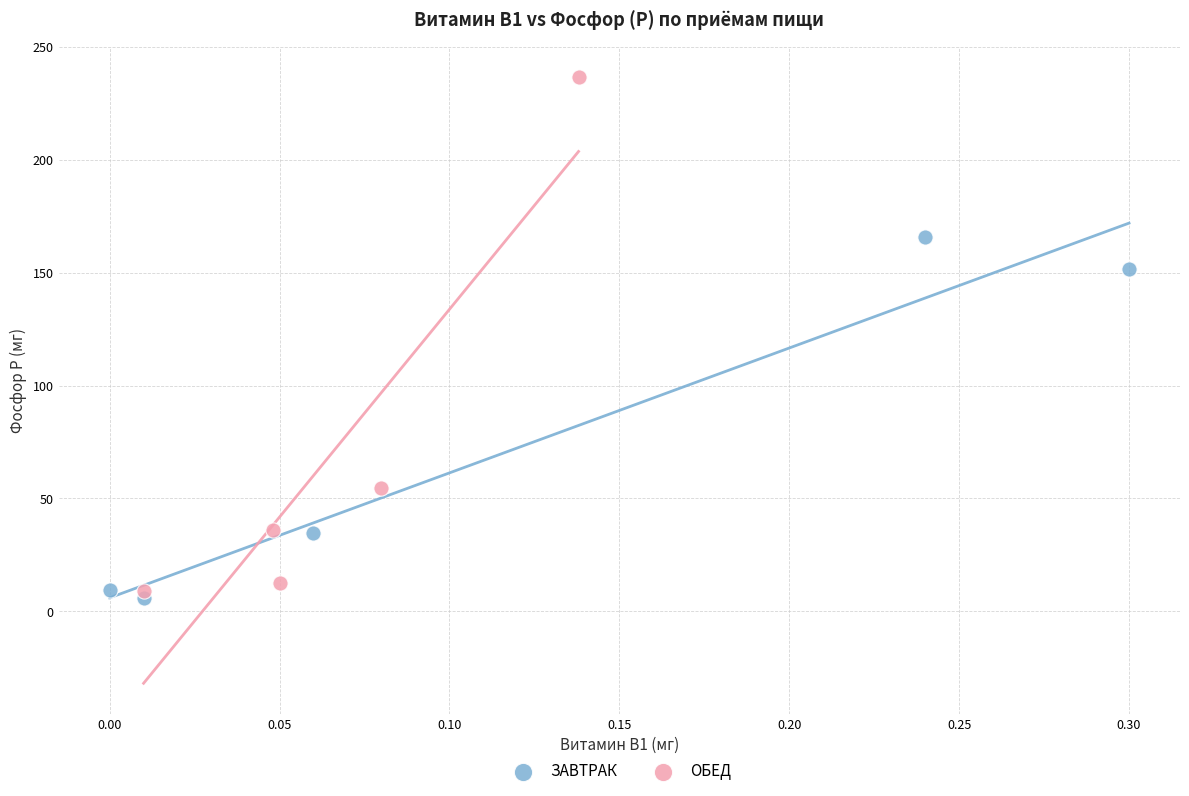

Which series reaches the maximum Y coordinate?

ОБЕД